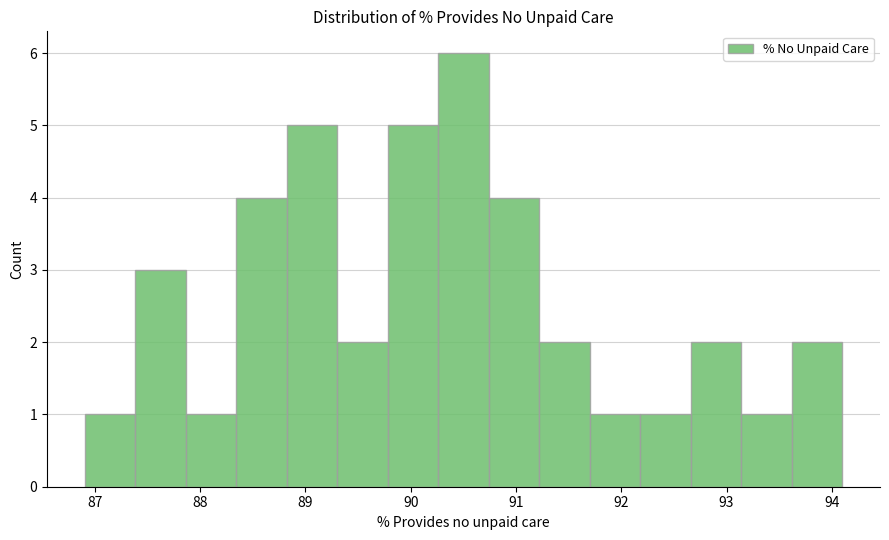

Over which range of the x-axis is the bar tallest?

90.3 to 90.7